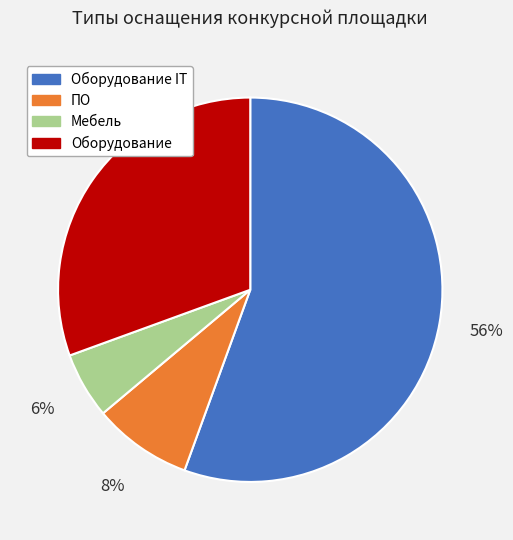

To the nearest percent, what is the difference between the largest and smallest slice percentages?

50%